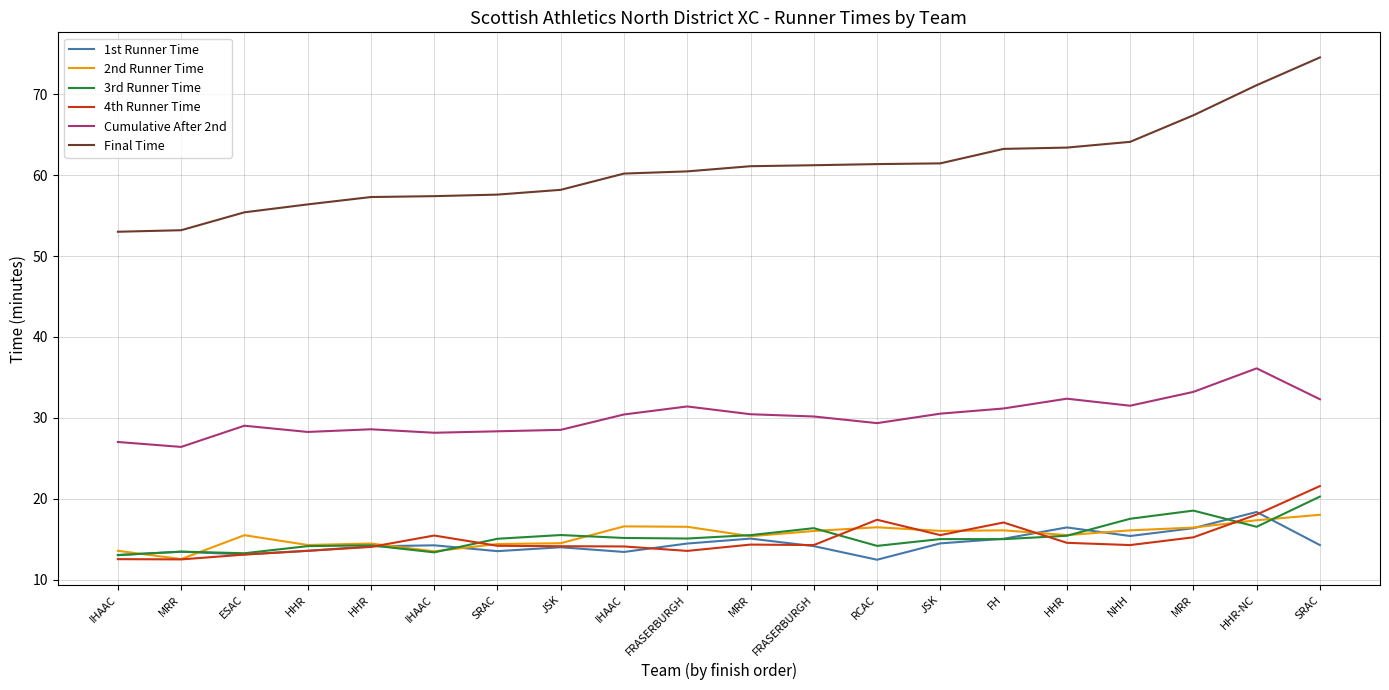

Rank the categories by 3rd Runner Time value from lowest to highest.

IHAAC, ESAC, IHAAC, MRR, HHR, RCAC, HHR, FH, JSK, SRAC, FRASERBURGH, IHAAC, HHR, MRR, JSK, FRASERBURGH, HHR-NC, NHH, MRR, SRAC